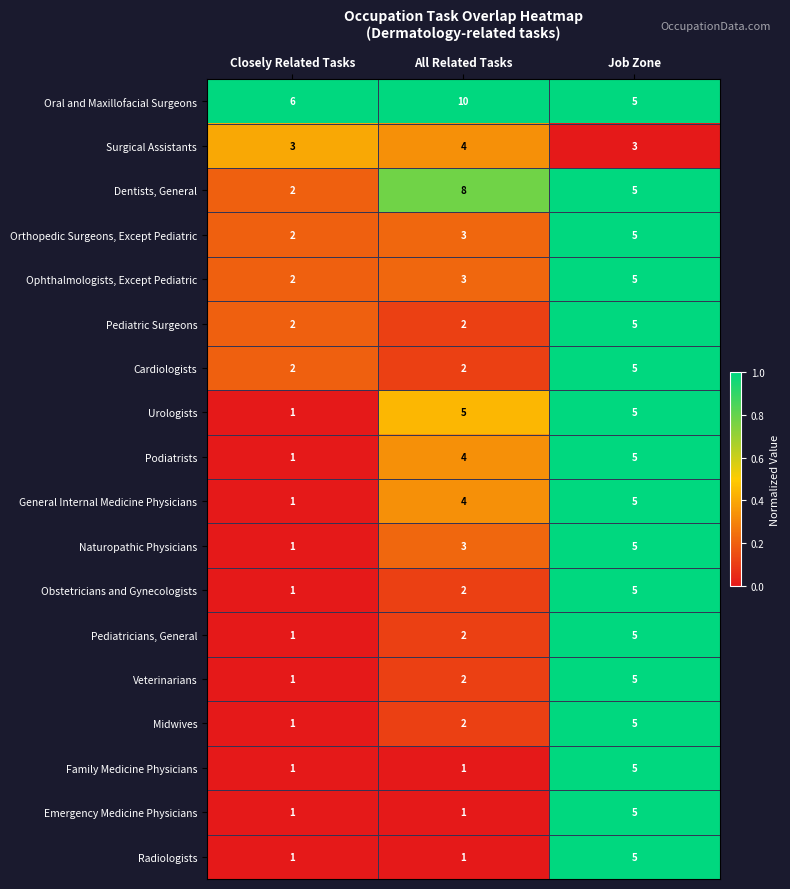

Rank the categories by Pediatricians, General value from lowest to highest.

Closely Related Tasks, All Related Tasks, Job Zone